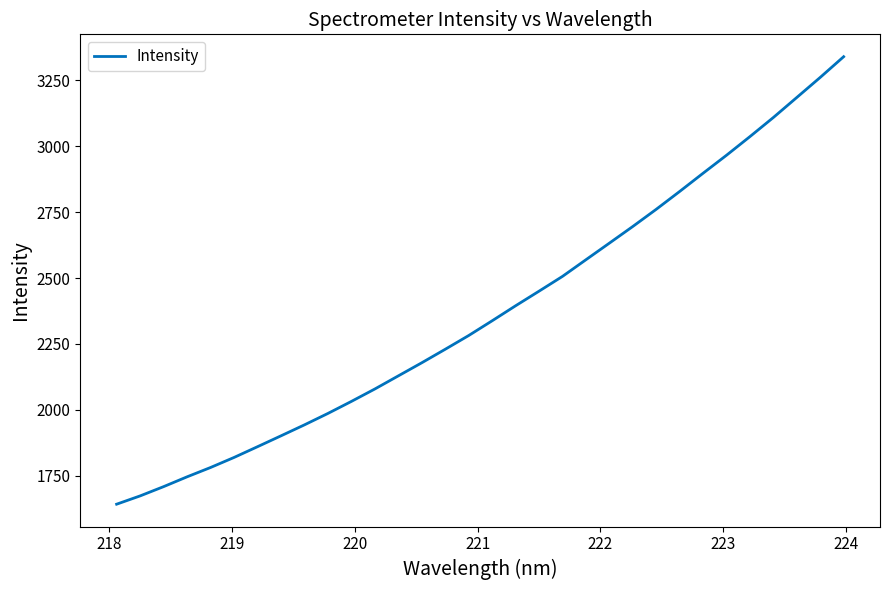

What is the greatest value displayed?

3338.6